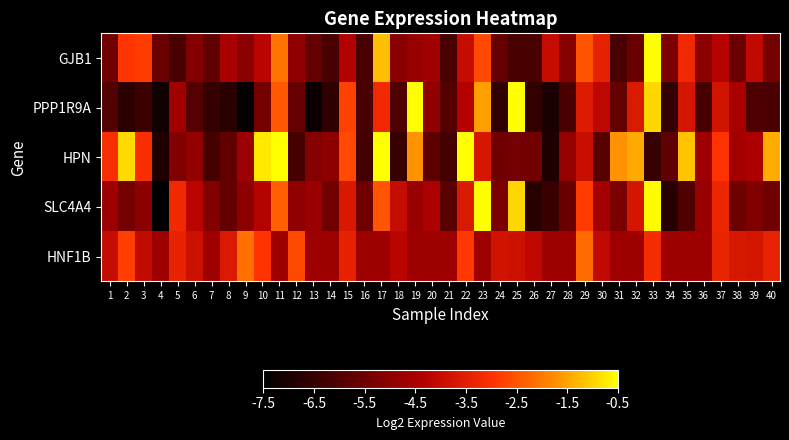

Reading left to right, extract all data points from this chart.

GJB1: 1=-5.5	2=-2.9	3=-2.8	4=-5.6	5=-6.2	6=-5.1	7=-5.7	8=-4.5	9=-5.0	10=-4.2	11=-2.1	12=-4.9	13=-5.7	14=-6.2	15=-4.3	16=-6.2	17=-1.2	18=-5.1	19=-4.8	20=-4.7	21=-6.2	22=-4.0	23=-2.7	24=-5.7	25=-6.2	26=-6.2	27=-4.0	28=-5.1	29=-2.5	30=-3.4	31=-6.2	32=-5.6	33=0.2	34=-5.3	35=-3.2	36=-5.0	37=-4.3	38=-5.6	39=-4.1	40=-5.4
PPP1R9A: 1=-6.0	2=-6.7	3=-6.4	4=-7.2	5=-4.7	6=-5.9	7=-6.5	8=-6.7	9=-7.4	10=-5.4	11=-2.5	12=-5.7	13=-7.3	14=-6.6	15=-2.8	16=-6.2	17=-3.2	18=-6.0	19=-0.5	20=-4.9	21=-6.0	22=-4.3	23=-1.6	24=-6.6	25=-0.4	26=-6.5	27=-7.0	28=-6.1	29=-3.6	30=-4.2	31=-5.7	32=-3.6	33=-0.9	34=-6.6	35=-3.7	36=-6.2	37=-3.8	38=-4.5	39=-6.1	40=-6.1
HPN: 1=-3.1	2=-0.9	3=-3.1	4=-6.9	5=-5.2	6=-4.9	7=-6.2	8=-5.7	9=-4.7	10=-0.7	11=-0.3	12=-6.2	13=-5.1	14=-5.0	15=-2.6	16=-6.2	17=0.2	18=-6.5	19=-1.7	20=-5.8	21=-6.2	22=2.2	23=-3.7	24=-5.5	25=-5.4	26=-5.5	27=-6.9	28=-4.8	29=-3.9	30=-5.9	31=-1.7	32=-1.4	33=-6.5	34=-5.7	35=-1.2	36=-4.7	37=-3.0	38=-4.6	39=-4.5	40=-1.4
SLC4A4: 1=-4.7	2=-5.4	3=-5.0	4=-7.7	5=-3.2	6=-4.2	7=-5.2	8=-5.7	9=-5.0	10=-4.2	11=-2.4	12=-4.9	13=-4.8	14=-5.5	15=-3.6	16=-5.5	17=-2.5	18=-4.0	19=-4.8	20=-4.4	21=-5.9	22=-3.6	23=-0.4	24=-5.3	25=-0.9	26=-6.8	27=-6.5	28=-5.6	29=-2.9	30=-4.6	31=-5.3	32=-3.7	33=-0.5	34=-6.8	35=-6.0	36=-4.8	37=-3.3	38=-5.5	39=-5.2	40=-5.5
HNF1B: 1=-4.0	2=-2.8	3=-4.1	4=-4.7	5=-3.4	6=-3.9	7=-4.7	8=-3.6	9=-2.1	10=-2.9	11=-4.7	12=-2.7	13=-4.7	14=-4.7	15=-3.4	16=-4.7	17=-4.7	18=-4.2	19=-4.7	20=-4.7	21=-4.7	22=-2.9	23=-4.7	24=-3.8	25=-3.9	26=-4.2	27=-4.7	28=-4.7	29=-2.2	30=-4.1	31=-4.7	32=-4.7	33=-3.1	34=-4.7	35=-4.7	36=-4.7	37=-3.4	38=-3.7	39=-3.8	40=-3.4